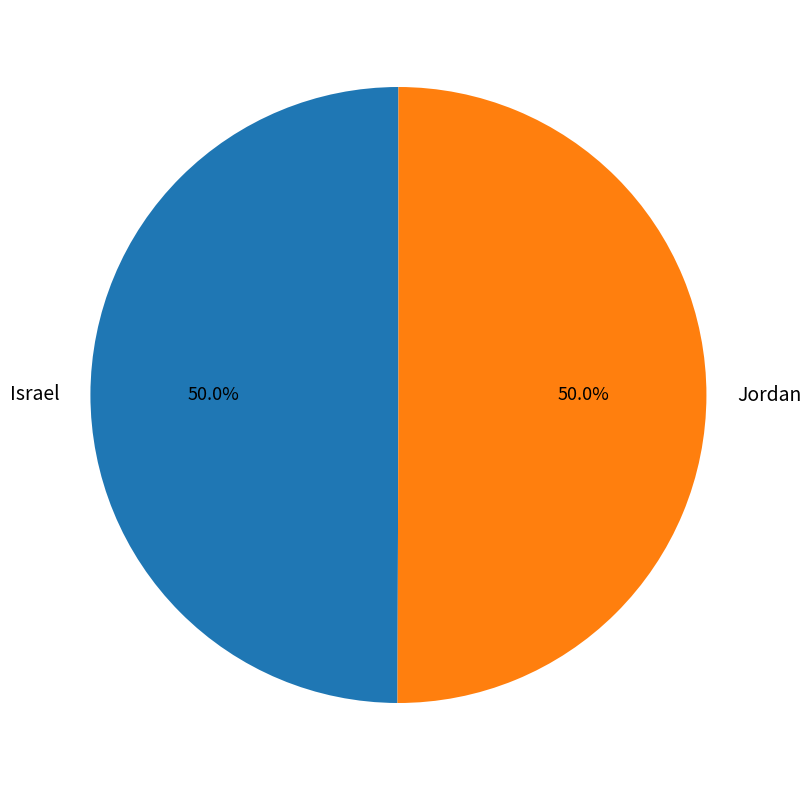

What portion of the pie excludes Jordan?

50.0%